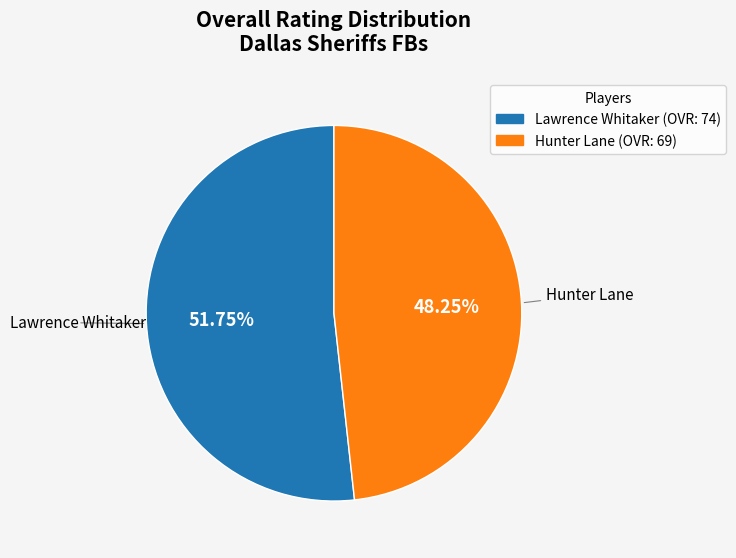

Combined, do Lawrence Whitaker and Hunter Lane account for over 50%?

Yes